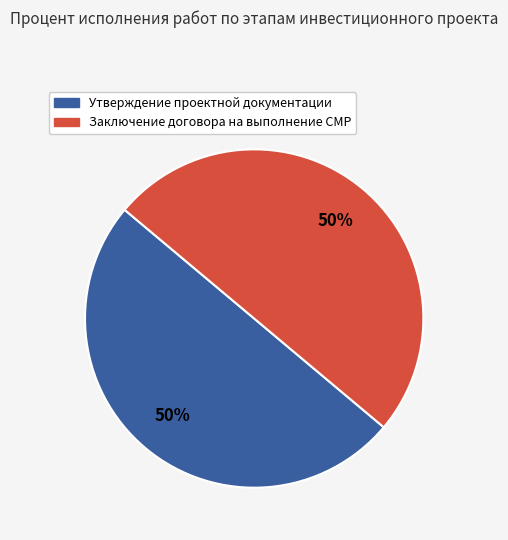

To the nearest percent, what is the average slice percentage?

50%